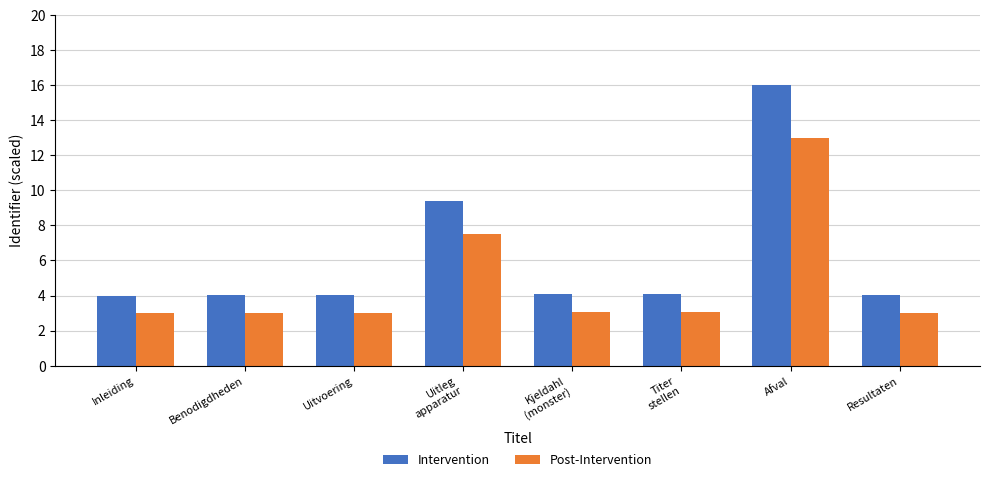

What position from the right is Uitleg
apparatur?

5